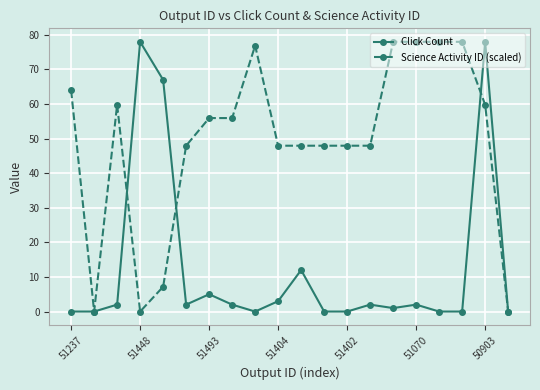

How many data points does each series have?

20